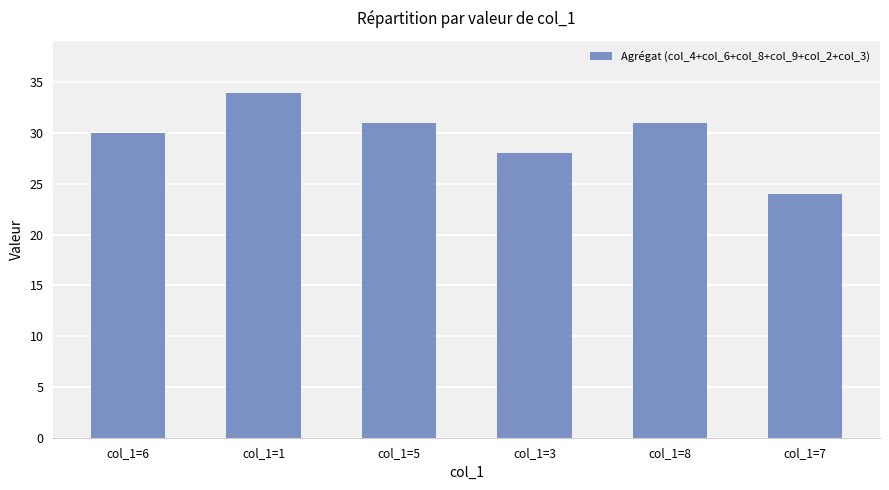

Which has a higher value, col_1=1 or col_1=8?

col_1=1